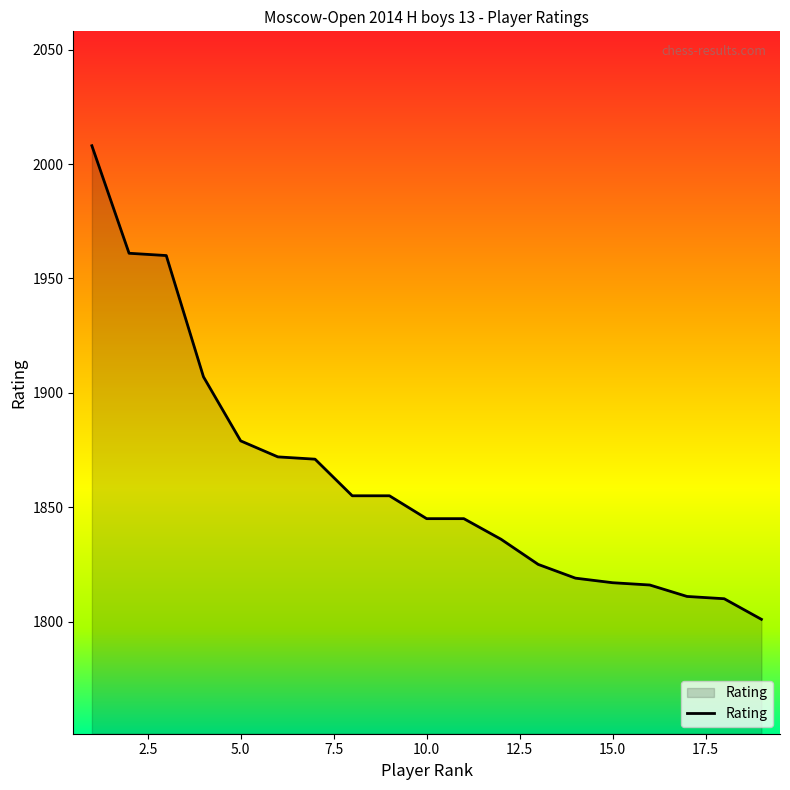

What is the difference between the maximum and minimum values?

207